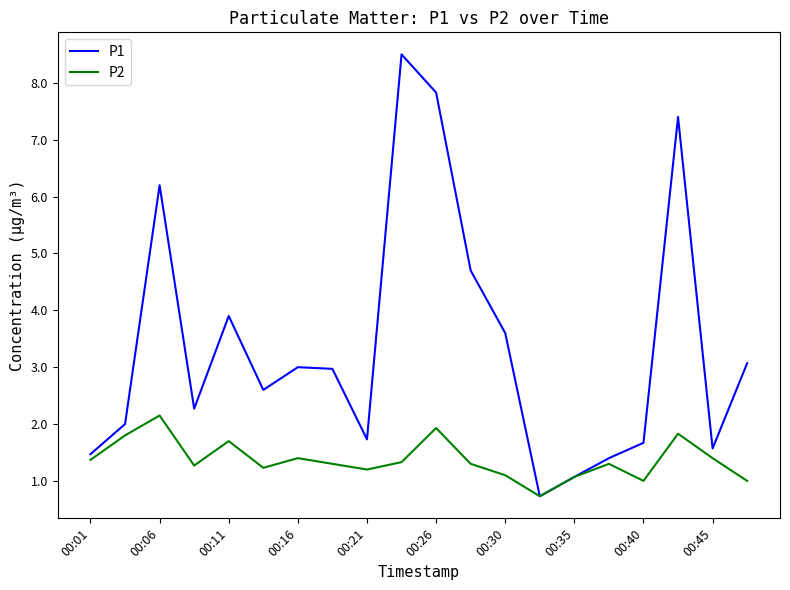

List the series in order of their overall mean, highest first.

P1, P2